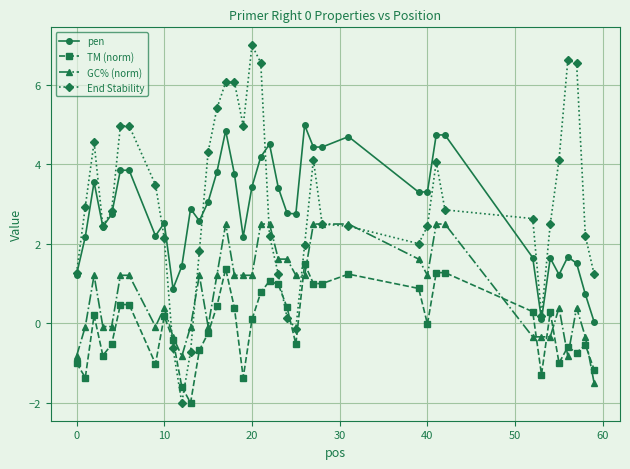

How many negative values does the GC% (norm) series have?

15